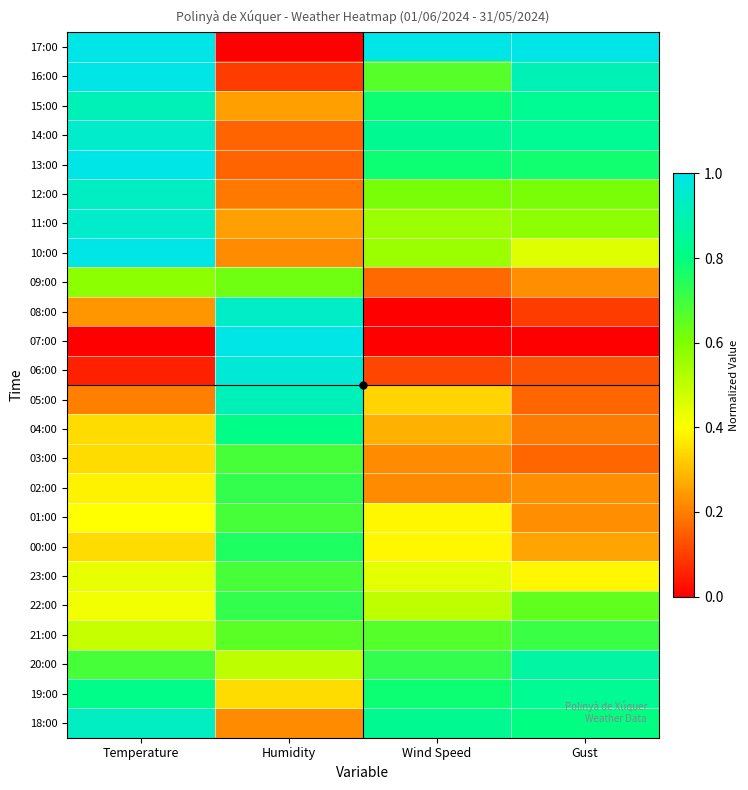

List the series in order of their peak value, highest first.

17:00, 16:00, 13:00, 10:00, 07:00, 06:00, 14:00, 11:00, 08:00, 12:00, 18:00, 15:00, 05:00, 20:00, 19:00, 04:00, 00:00, 02:00, 22:00, 21:00, 03:00, 01:00, 23:00, 09:00